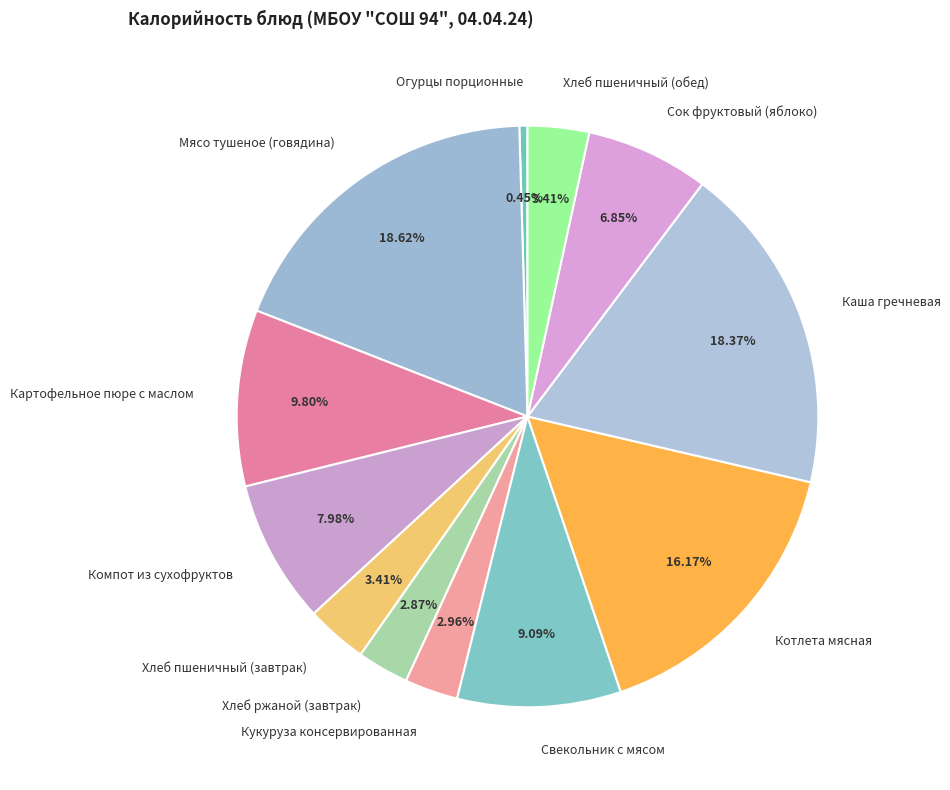

Between Каша гречневая and Котлета мясная, which is larger?

Каша гречневая